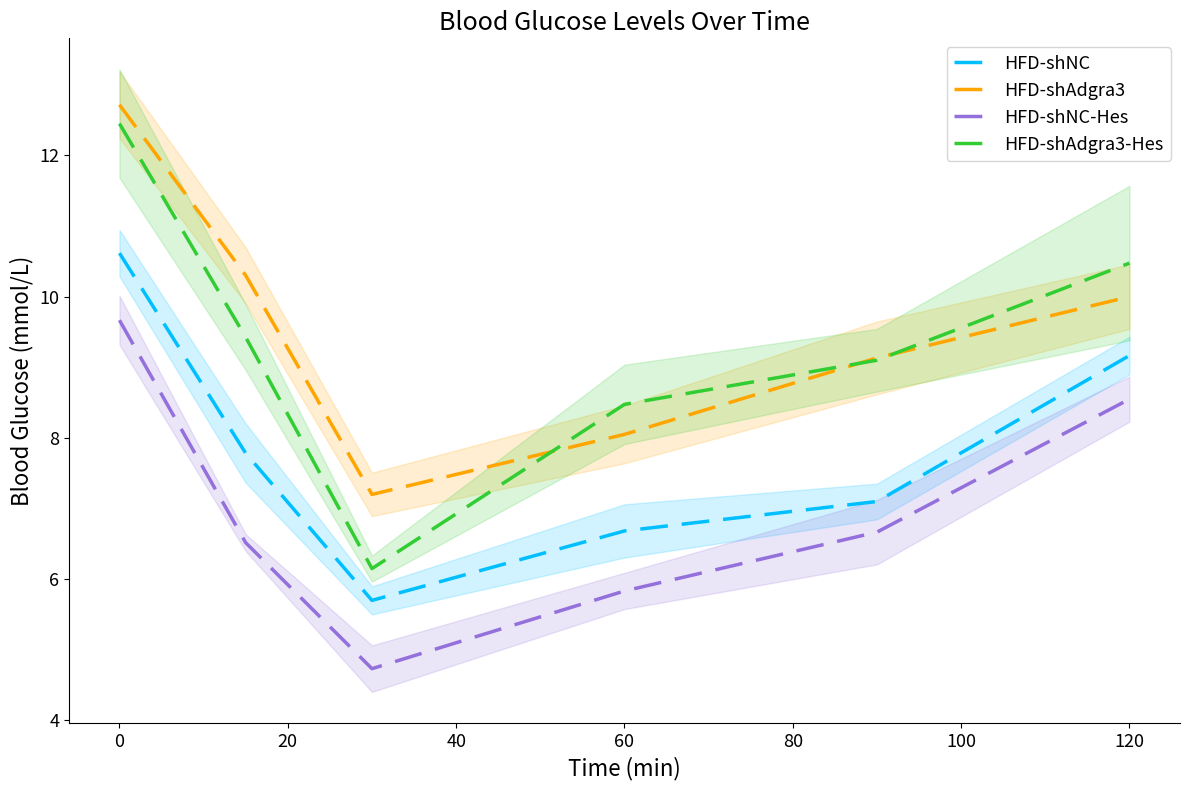

How many values in the HFD-shAdgra3 series are below 10?

3